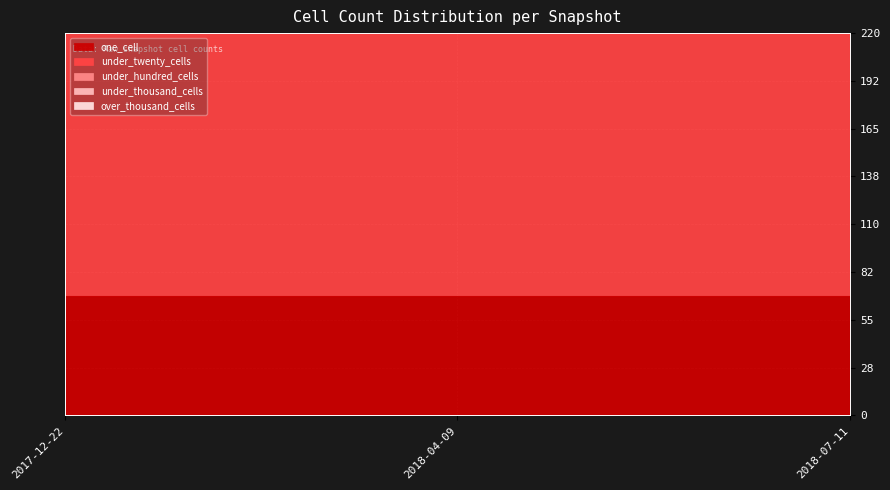

Rank the series by their maximum value, from lowest to highest.

under_hundred_cells, under_thousand_cells, over_thousand_cells, one_cell, under_twenty_cells